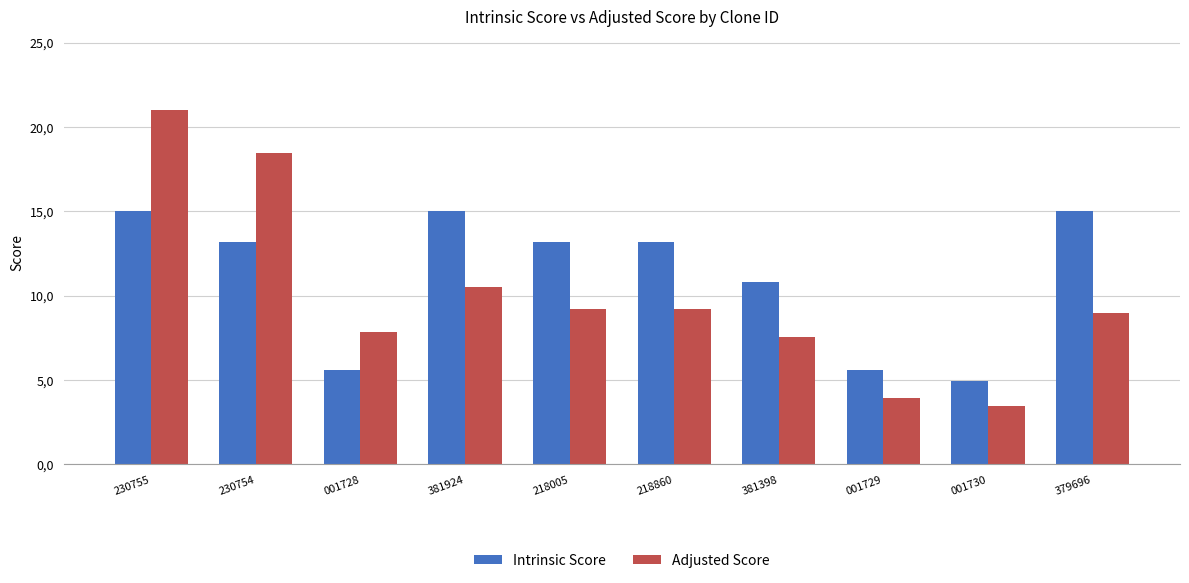

What are all the series names shown in the legend?

Intrinsic Score, Adjusted Score